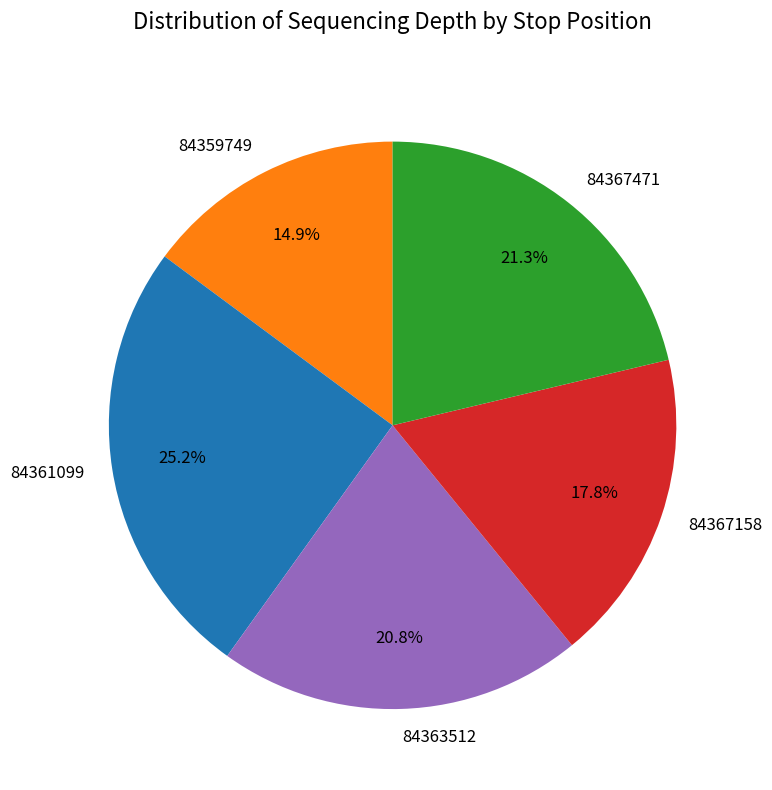

Does any single category account for the majority?

No